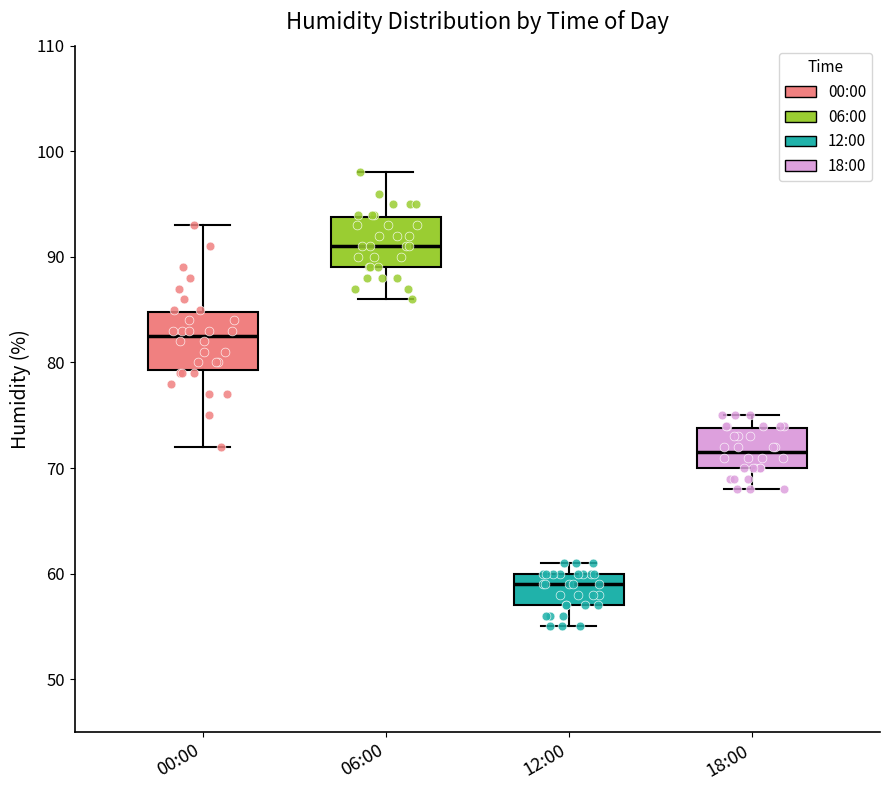

Where is the upper edge of the box for 06:00 on the y-axis? The values are not printed on the chart, so give them approximately, as read against the axis.

94